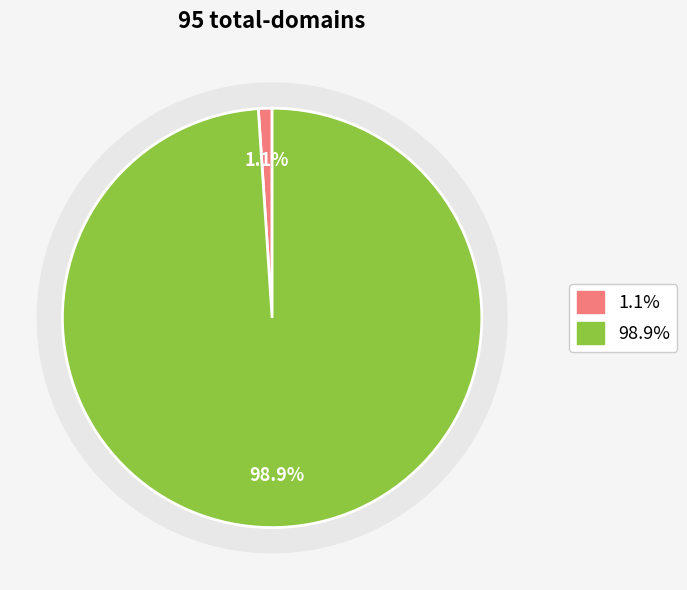

How many slices are in this pie chart?

2